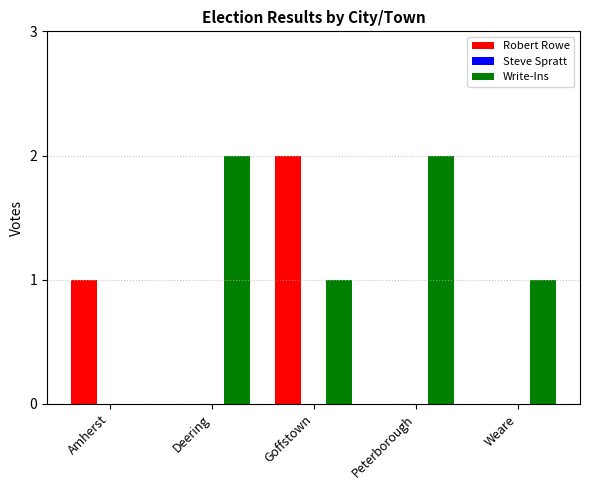

Reading right to left, extract all data points from this chart.

Robert Rowe: Weare=0	Peterborough=0	Goffstown=2	Deering=0	Amherst=1
Write-Ins: Weare=1	Peterborough=2	Goffstown=1	Deering=2	Amherst=0